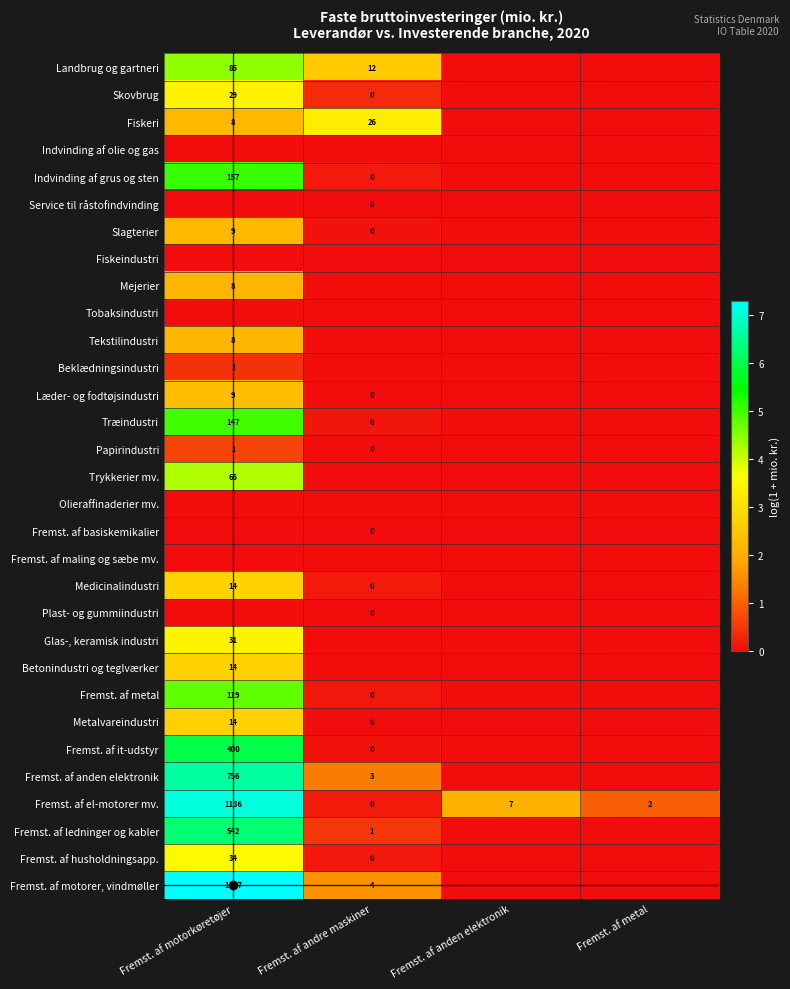

What is the difference between the Fremst. af el-motorer mv. values at Fremst. af metal and Fremst. af anden elektronik?

5